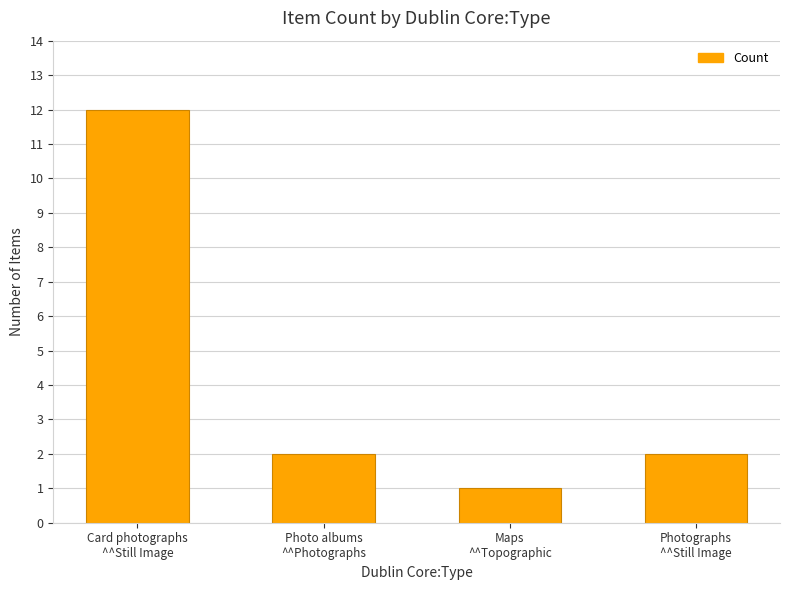

What is the difference between the maximum and second lowest values?

10